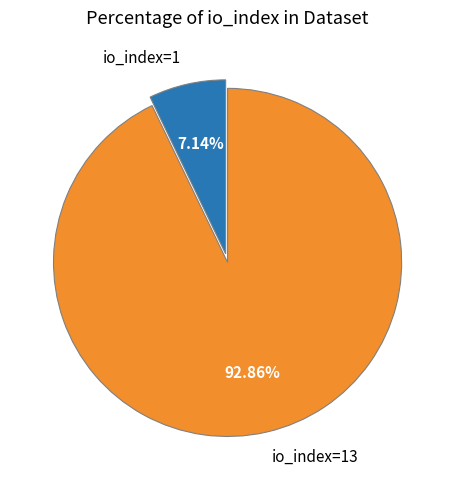

Combined, what portion of the pie is io_index=13 and io_index=1?

100.0%